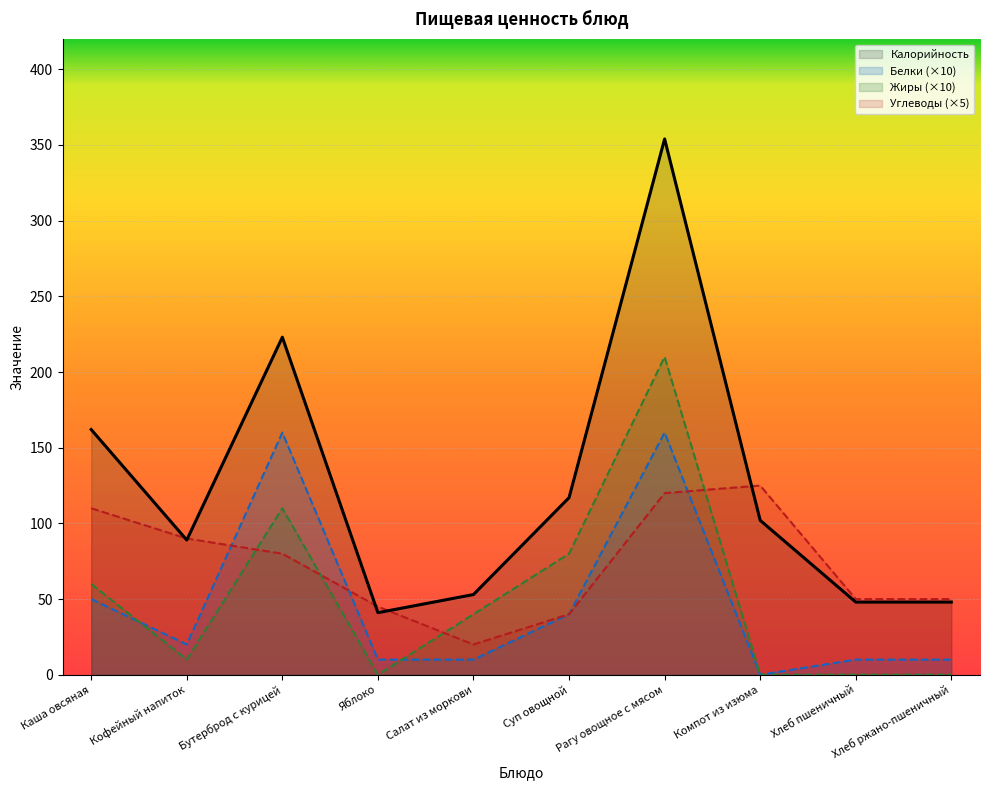

Which series has the largest total across all categories?

Калорийность